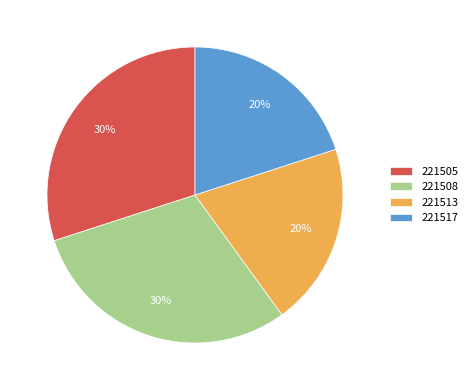

True or false: 221508 accounts for 30% of the total.

True